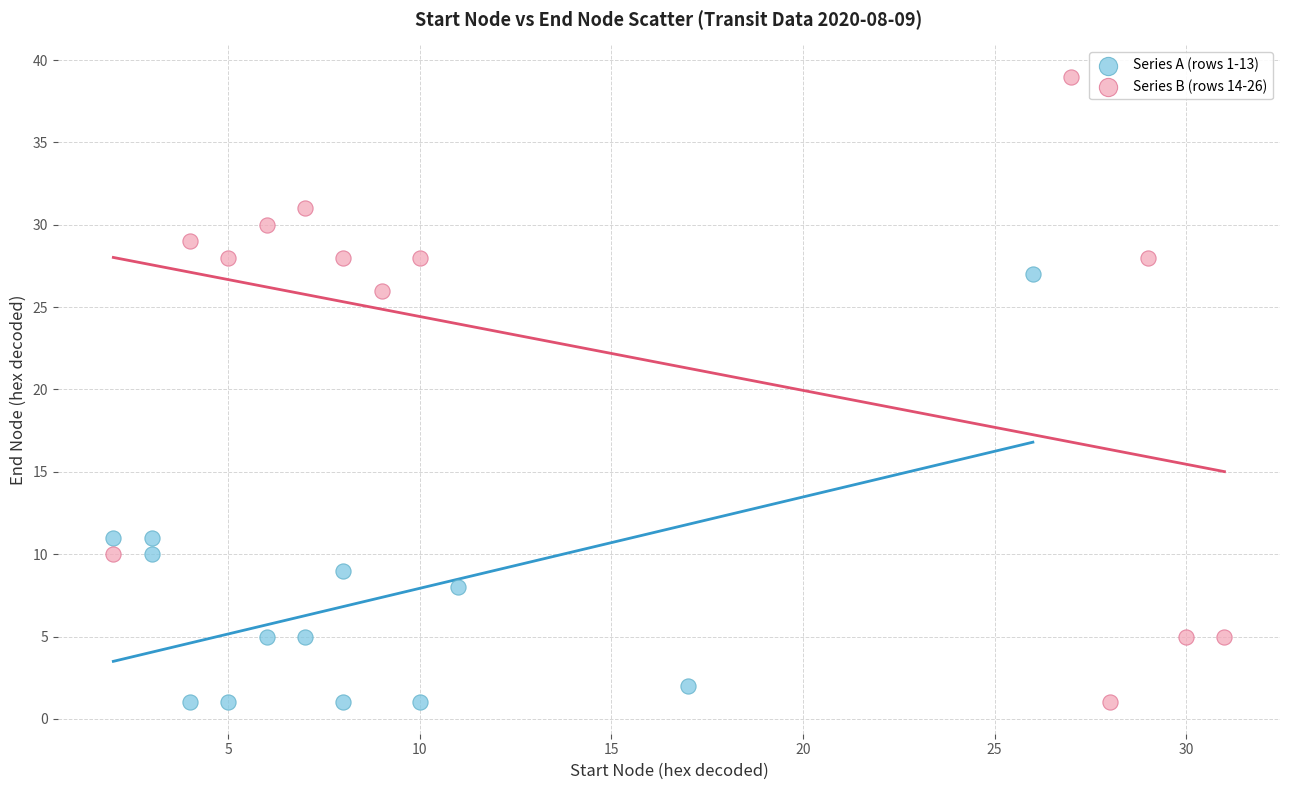

Which series has the largest Y range (max minus min)?

Series B (rows 14-26)